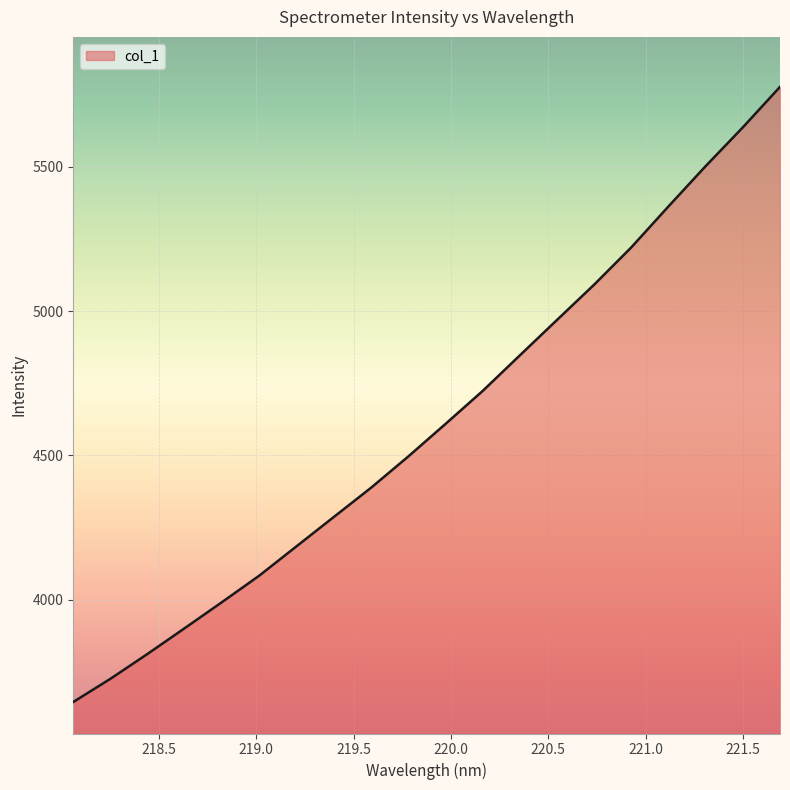

What is the sum of all values?

92253.3